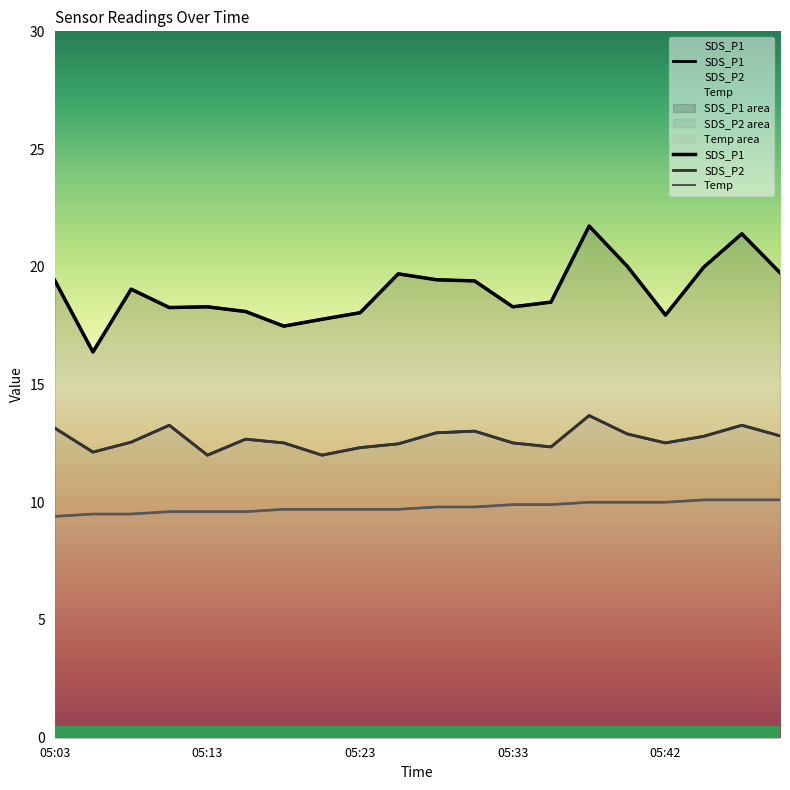

True or false: Temp has a value of 9.6 at 05:13.

True